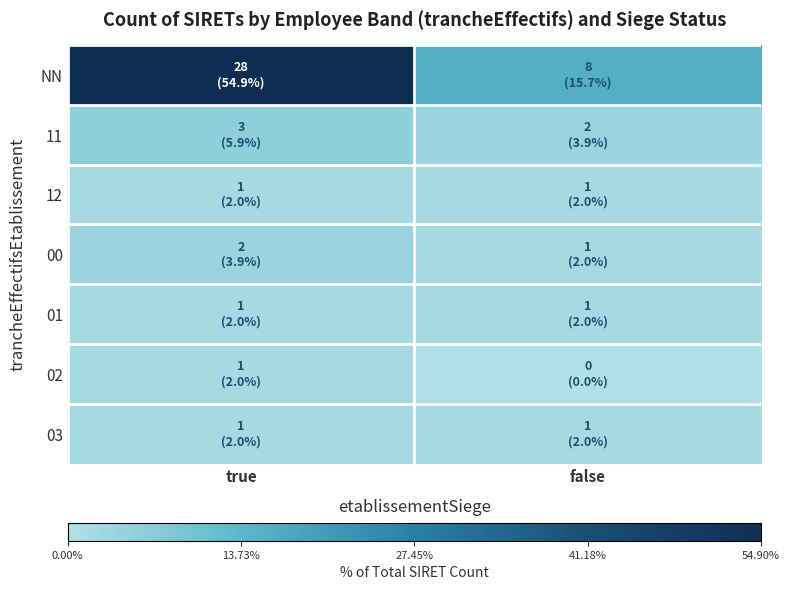

What is the greatest value displayed?

28